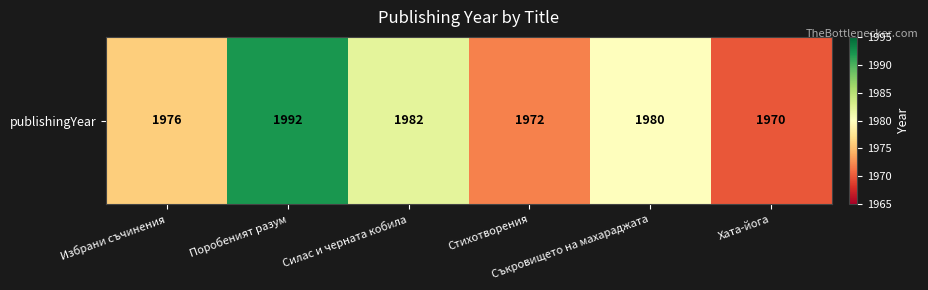

What is the minimum value shown in the chart?

1970